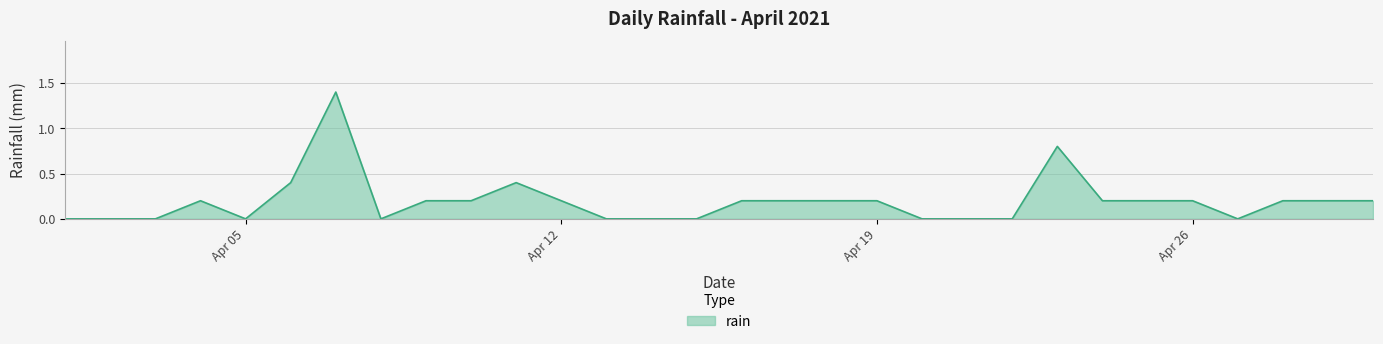

Reading left to right, extract all data points from this chart.

0.0	0.0	0.0	0.2	0.0	0.4	1.4	0.0	0.2	0.2	0.4	0.2	0.0	0.0	0.0	0.2	0.2	0.2	0.2	0.0	0.0	0.0	0.8	0.2	0.2	0.2	0.0	0.2	0.2	0.2